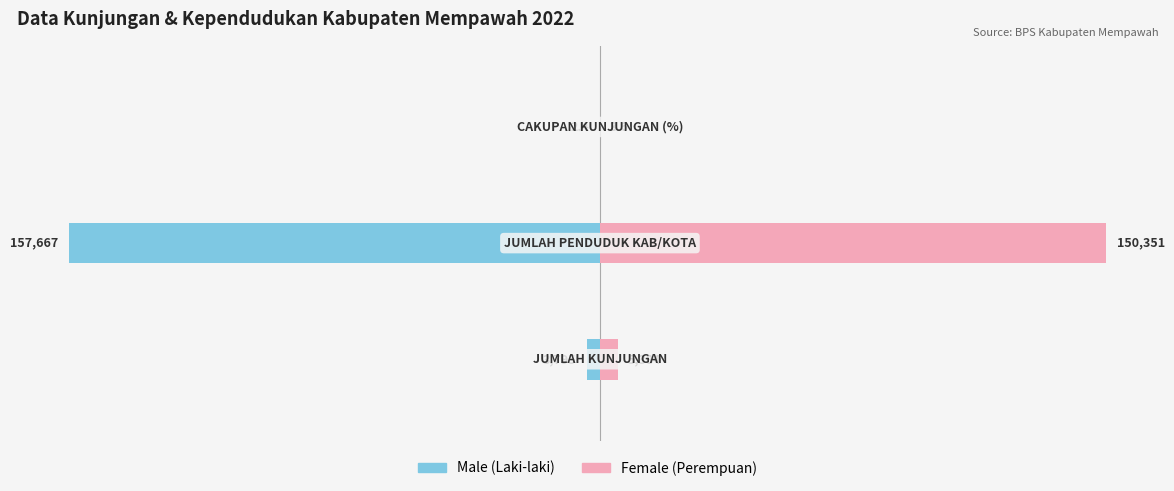

What is the total value across all series at 1?

-7316.0